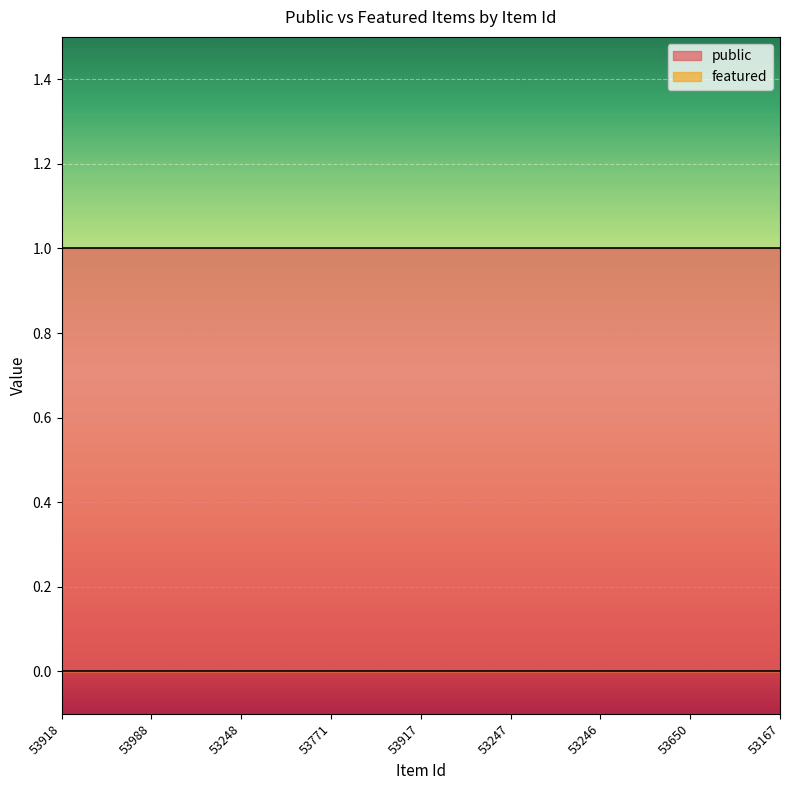

Is the value of featured at 53246 greater than the value of public at 53917?

No